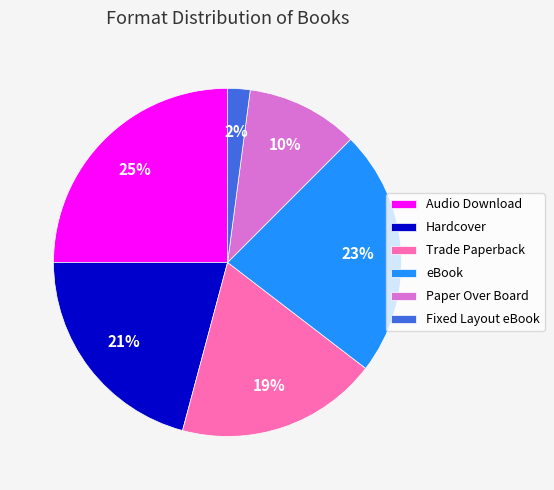

What is the smallest slice in the pie chart?

Fixed Layout eBook